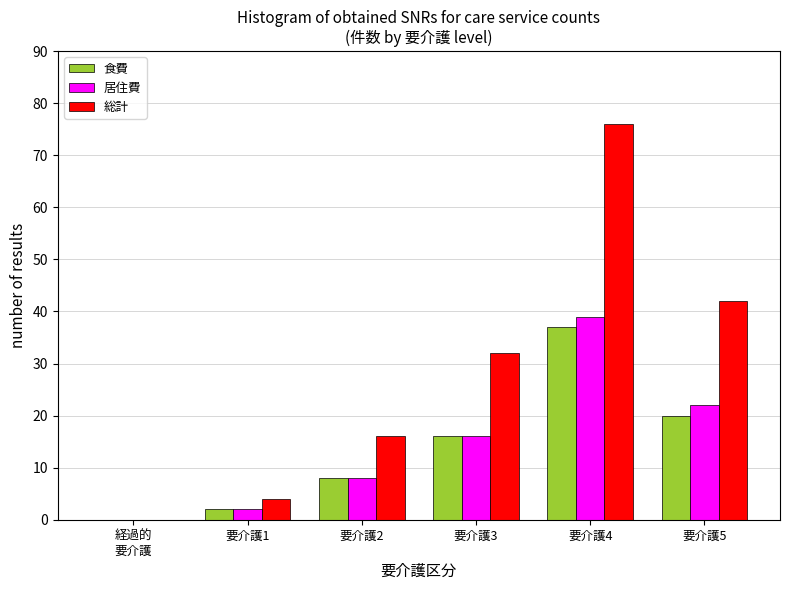

What is the sum of all 総計 values?

170